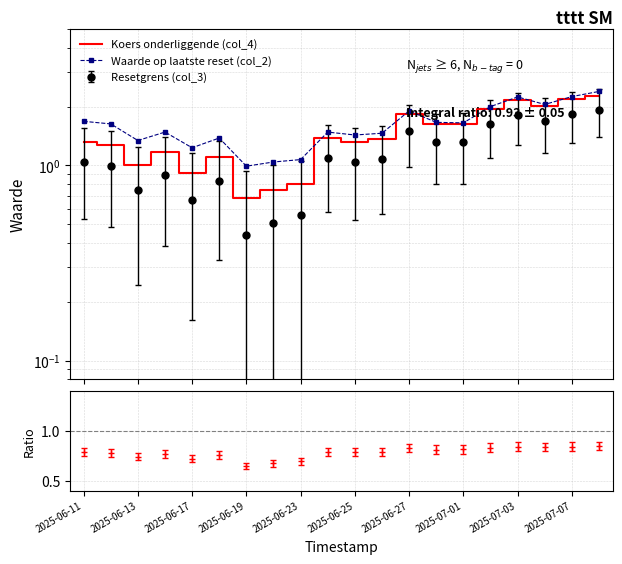

True or false: Koers onderliggende (col_4) and Waarde op laatste reset (col_2) cross at least once.

False